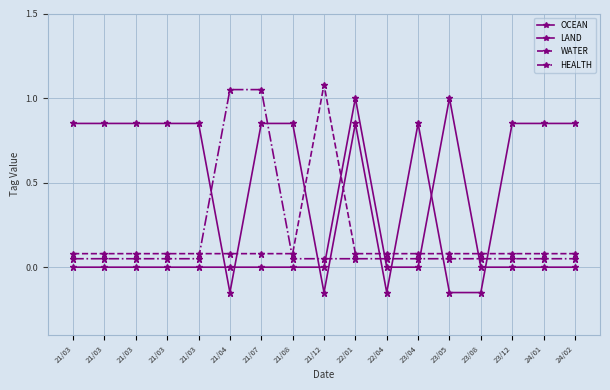

Read the LAND value at 21/03.

0.8